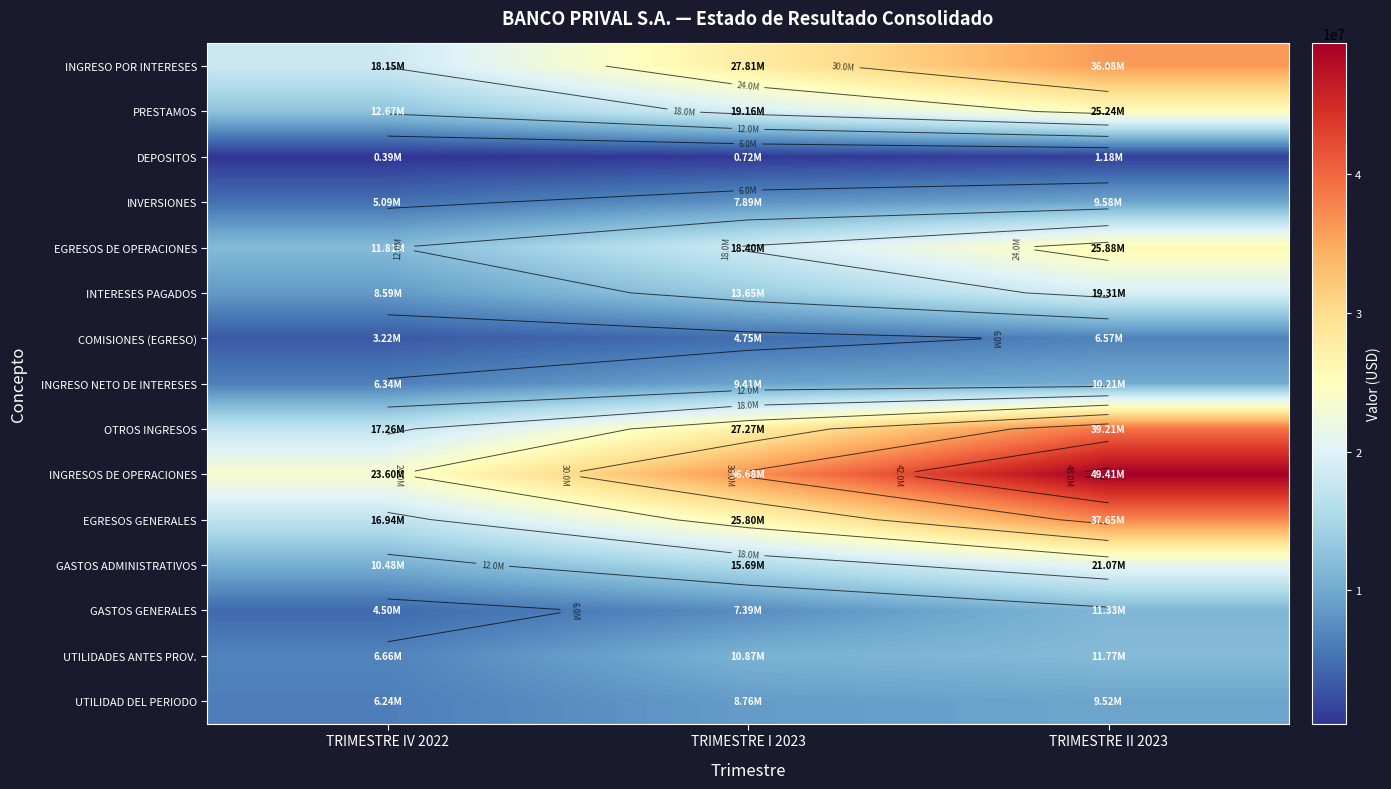

At which label is INGRESO POR INTERESES closest to 27117361?

TRIMESTRE I 2023